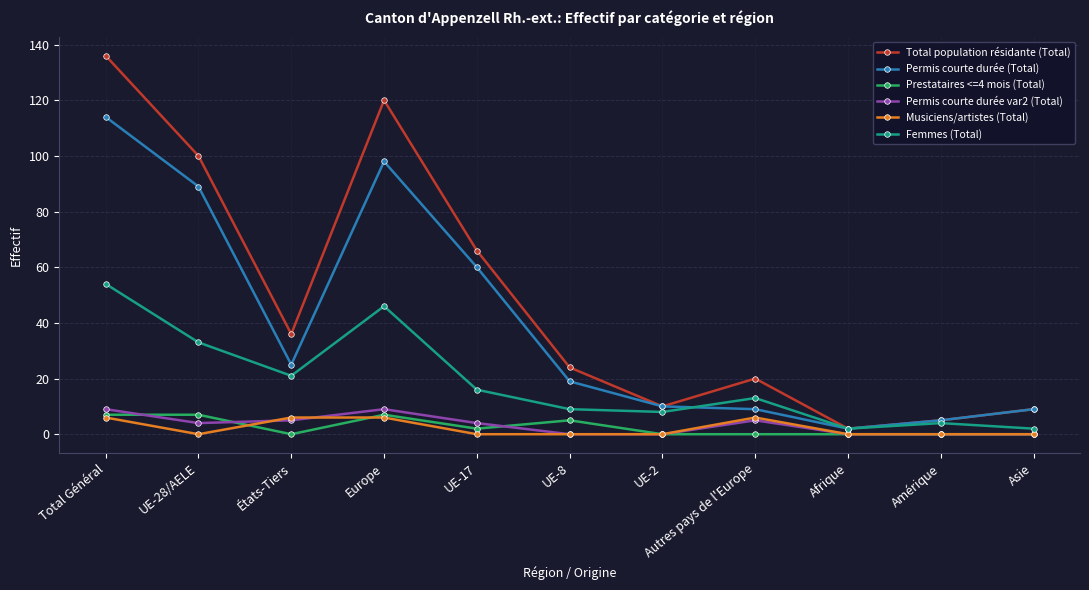

Reading right to left, transcribe all the data shown in this chart.

Total population résidante (Total): 9	5	2	20	10	24	66	120	36	100	136
Permis courte durée (Total): 9	5	2	9	10	19	60	98	25	89	114
Prestataires <=4 mois (Total): 0	0	0	0	0	5	2	7	0	7	7
Permis courte durée var2 (Total): 0	0	0	5	0	0	4	9	5	4	9
Musiciens/artistes (Total): 0	0	0	6	0	0	0	6	6	0	6
Femmes (Total): 2	4	2	13	8	9	16	46	21	33	54